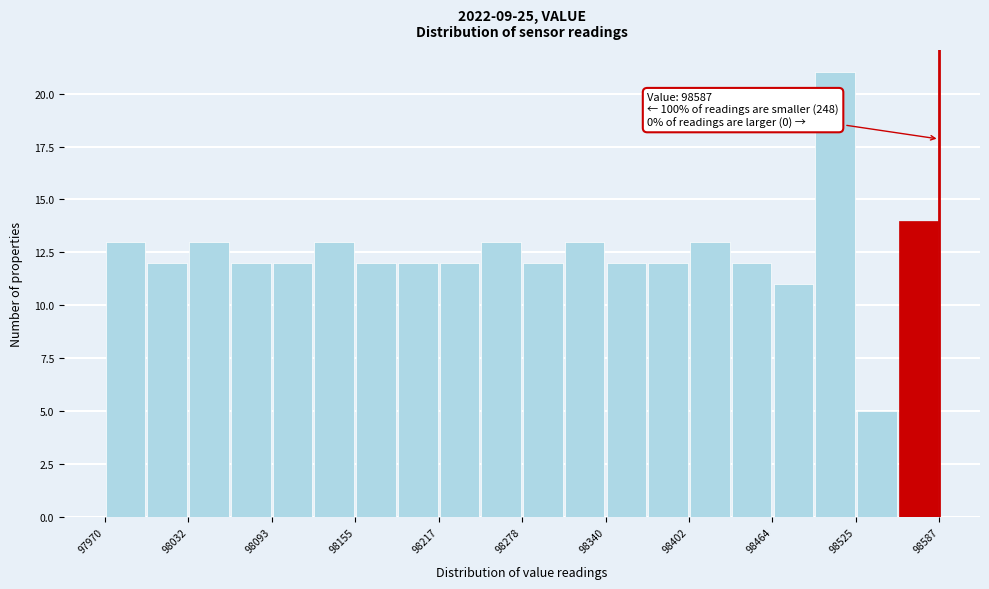

Around what value on the x-axis is the tallest bar? Give the approximate position of its centre, as read against the axis.

98510